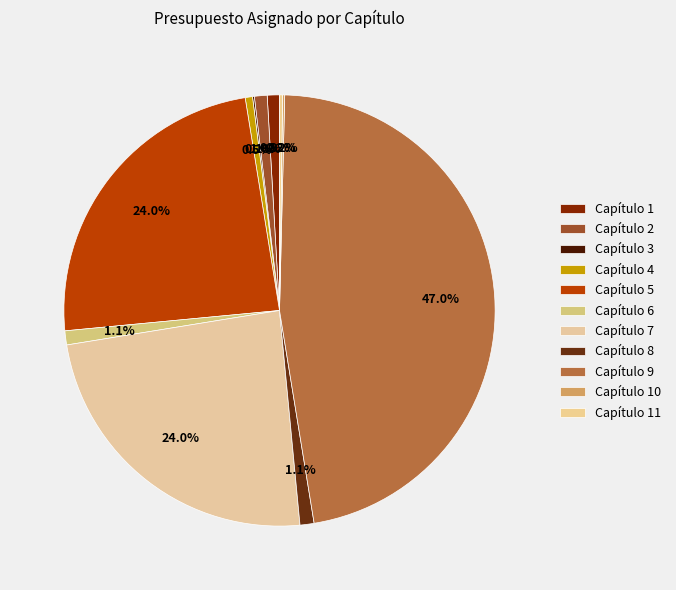

Is Capítulo 10 the majority of the pie?

No